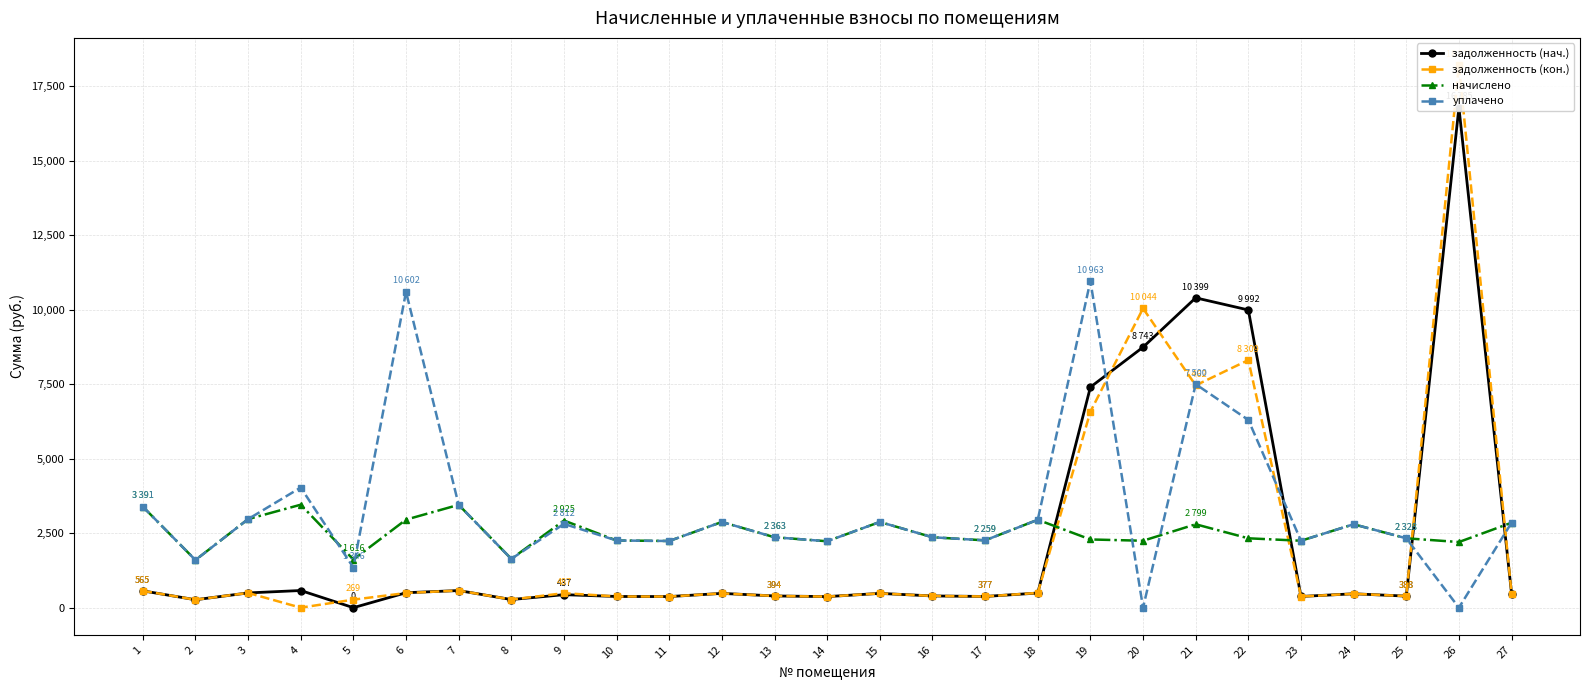

Reading left to right, extract all data points from this chart.

задолженность (нач.): 1=565.2	2=266.4	3=495.4	4=576.0	5=0.0	6=501.7	7=575.3	8=272.9	9=436.7	10=375.8	11=373.0	12=479.5	13=393.8	14=371.5	15=479.5	16=393.8	17=376.6	18=491.5	19=7402.5	20=8742.6	21=10398.7	22=9991.9	23=376.3	24=466.6	25=388.1	26=16784.6	27=475.2
задолженность (кон.): 1=565.2	2=266.4	3=495.4	4=0.0	5=269.3	6=492.5	7=575.3	8=272.9	9=487.4	10=375.8	11=373.0	12=479.5	13=393.8	14=371.5	15=479.5	16=393.8	17=376.6	18=494.9	19=6579.1	20=10043.9	21=7461.6	22=8309.3	23=374.4	24=466.6	25=388.1	26=18212.3	27=475.2
начислено: 1=3391.2	2=1598.4	3=2972.2	4=3456.0	5=1615.7	6=2954.9	7=3451.7	8=1637.3	9=2924.6	10=2255.0	11=2237.8	12=2877.1	13=2363.0	14=2229.1	15=2877.1	16=2363.0	17=2259.4	18=2950.6	19=2289.6	20=2246.4	21=2799.4	22=2328.5	23=2246.4	24=2799.4	25=2328.5	26=2203.2	27=2851.2
уплачено: 1=3391.2	2=1598.4	3=2972.2	4=4032.0	5=1346.4	6=10602.1	7=3451.7	8=1637.3	9=2811.6	10=2255.0	11=2237.8	12=2877.1	13=2363.0	14=2229.1	15=2877.1	16=2363.0	17=2259.4	18=2950.6	19=10963.0	20=0.0	21=7500.0	22=6300.0	23=2246.4	24=2799.4	25=2328.5	26=0.0	27=2851.2